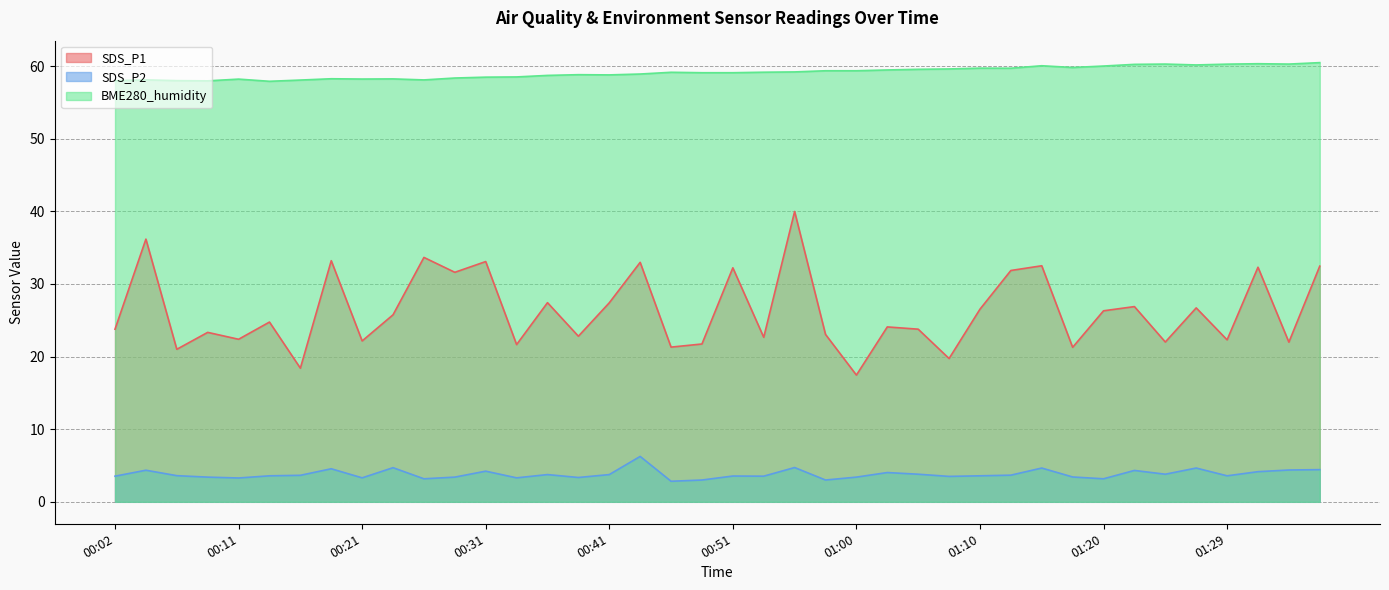

At which category does BME280_humidity reach its first local valley?

00:09